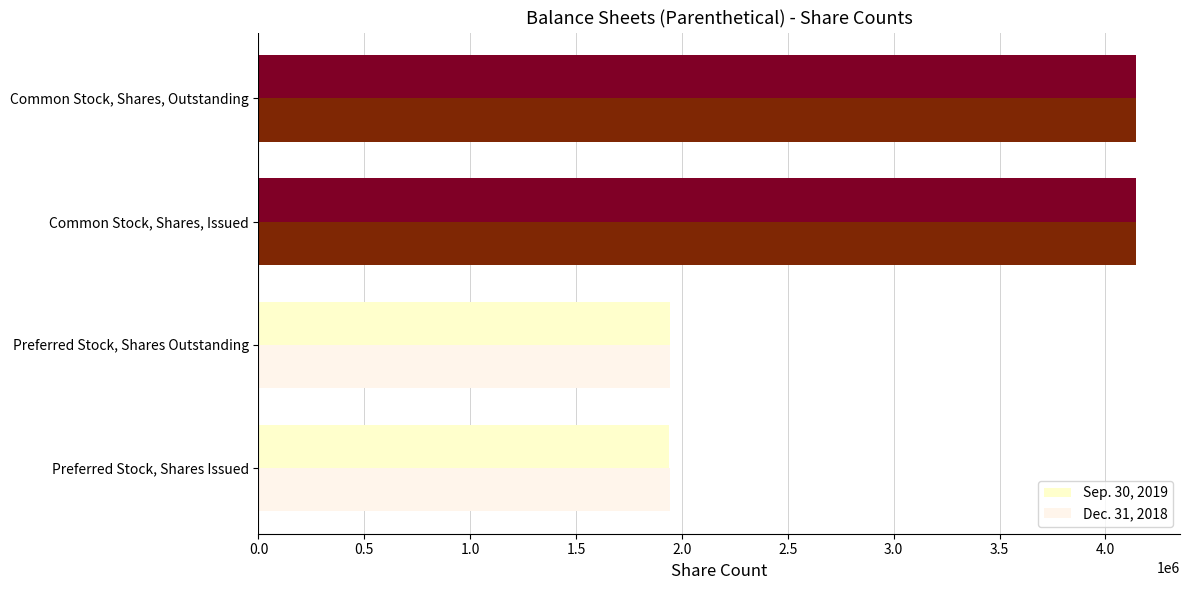

What is the difference between the second highest and second lowest values in the Sep. 30, 2019 series?

2199203